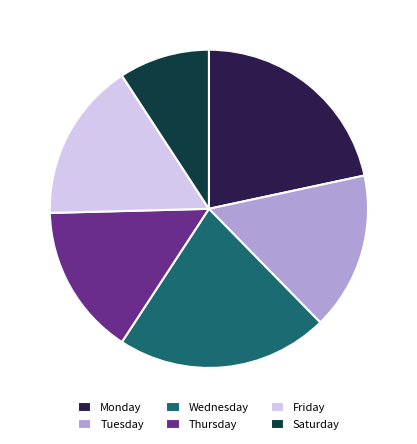

Does any single category account for the majority?

No